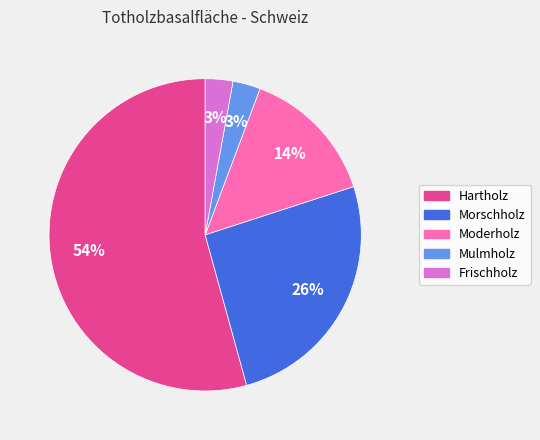

Is there a majority slice in this chart?

Yes